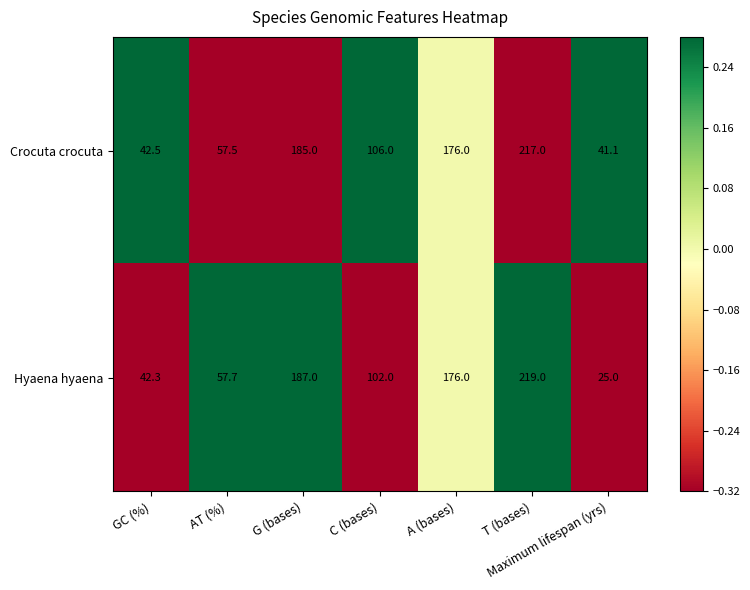

The Hyaena hyaena series shows 44.4 at Maximum lifespan (yrs). True or false?

False